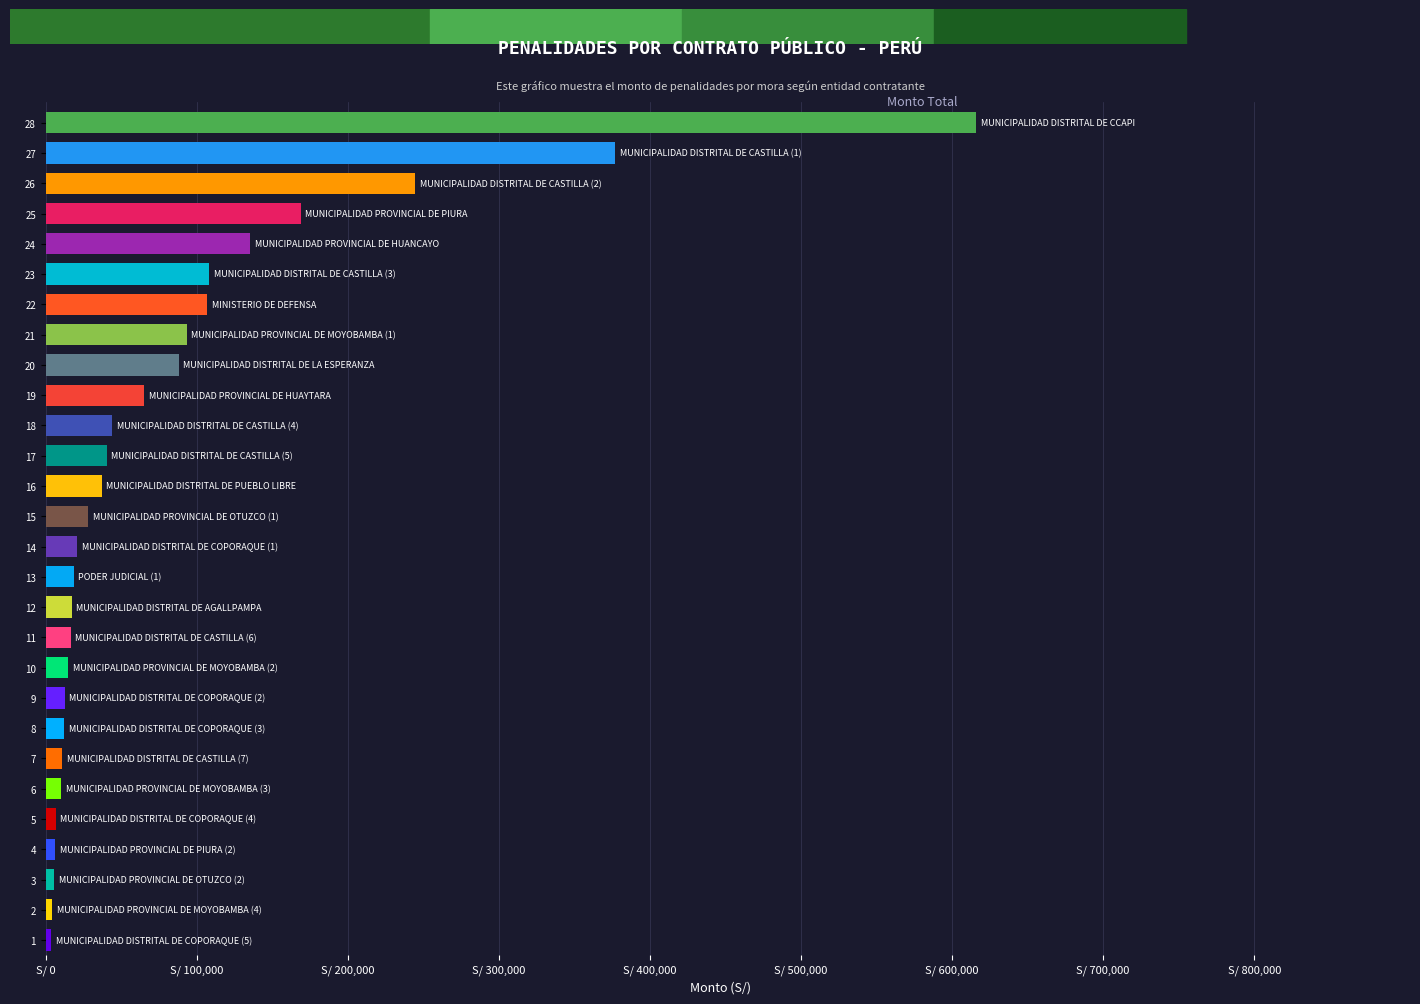

Are the bars horizontal?

Yes